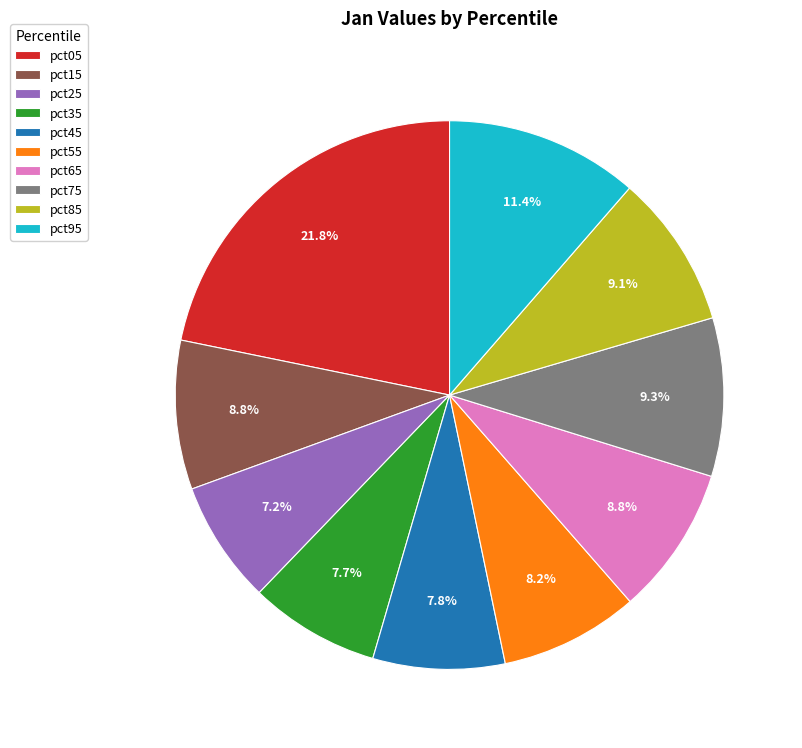

Between pct15 and pct95, which is larger?

pct95